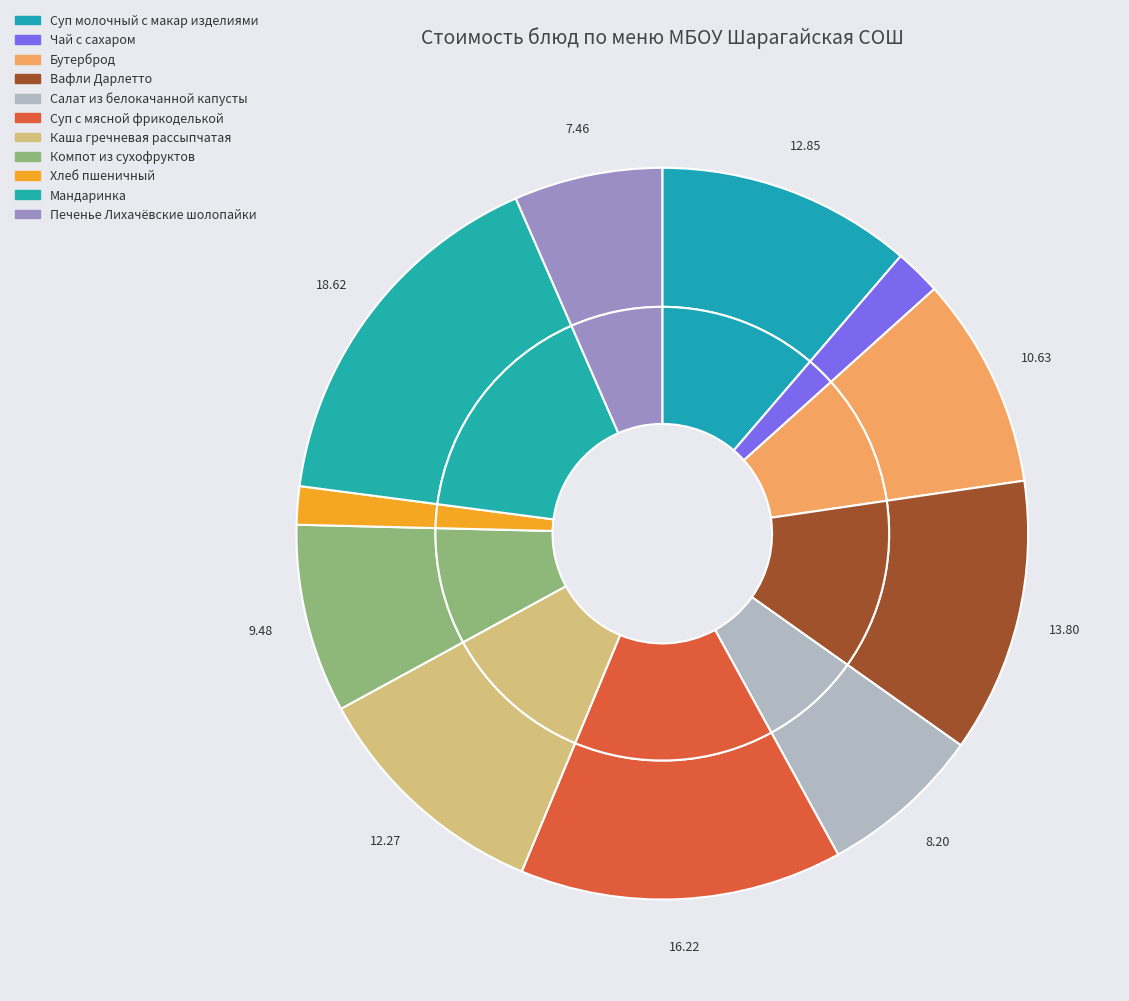

To the nearest percent, what is the difference between the Салат из белокачанной капусты and Бутерброд slice percentages?

2%